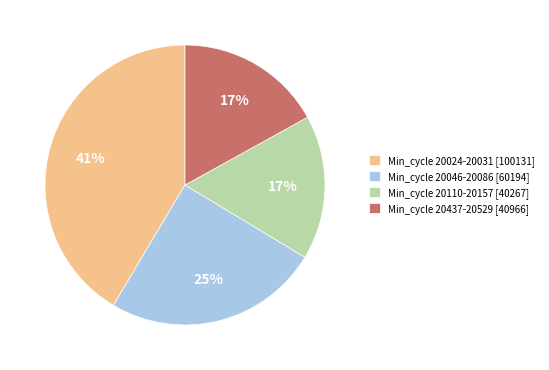

Which has a higher value, Min_cycle 20110-20157 [40267] or Min_cycle 20046-20086 [60194]?

Min_cycle 20046-20086 [60194]